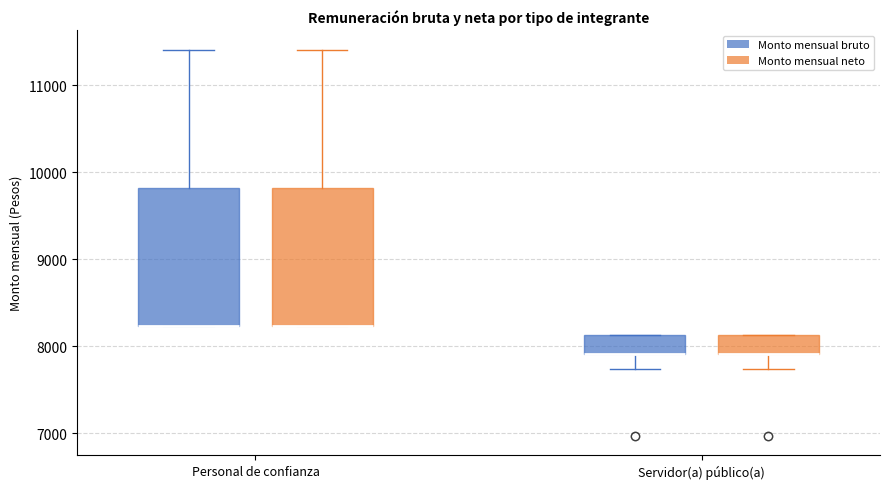

Reading left to right, read every box against the y-axis: the position of its median line, the range the box covers, and the ends of its whiskers. The values are not printed on the chart, so give them approximately, as read against the axis.

Personal de confianza (Monto mensual bruto): median 8200 (drawn on the box's lower edge), box 8200 to 9800, whiskers 8200 to 11400
Personal de confianza (Monto mensual neto): median 8200 (drawn on the box's lower edge), box 8200 to 9800, whiskers 8200 to 11400
Servidor(a) público(a) (Monto mensual bruto): median 7900 (drawn on the box's lower edge), box 7900 to 8100, whiskers 7700 to 8100
Servidor(a) público(a) (Monto mensual neto): median 7900 (drawn on the box's lower edge), box 7900 to 8100, whiskers 7700 to 8100